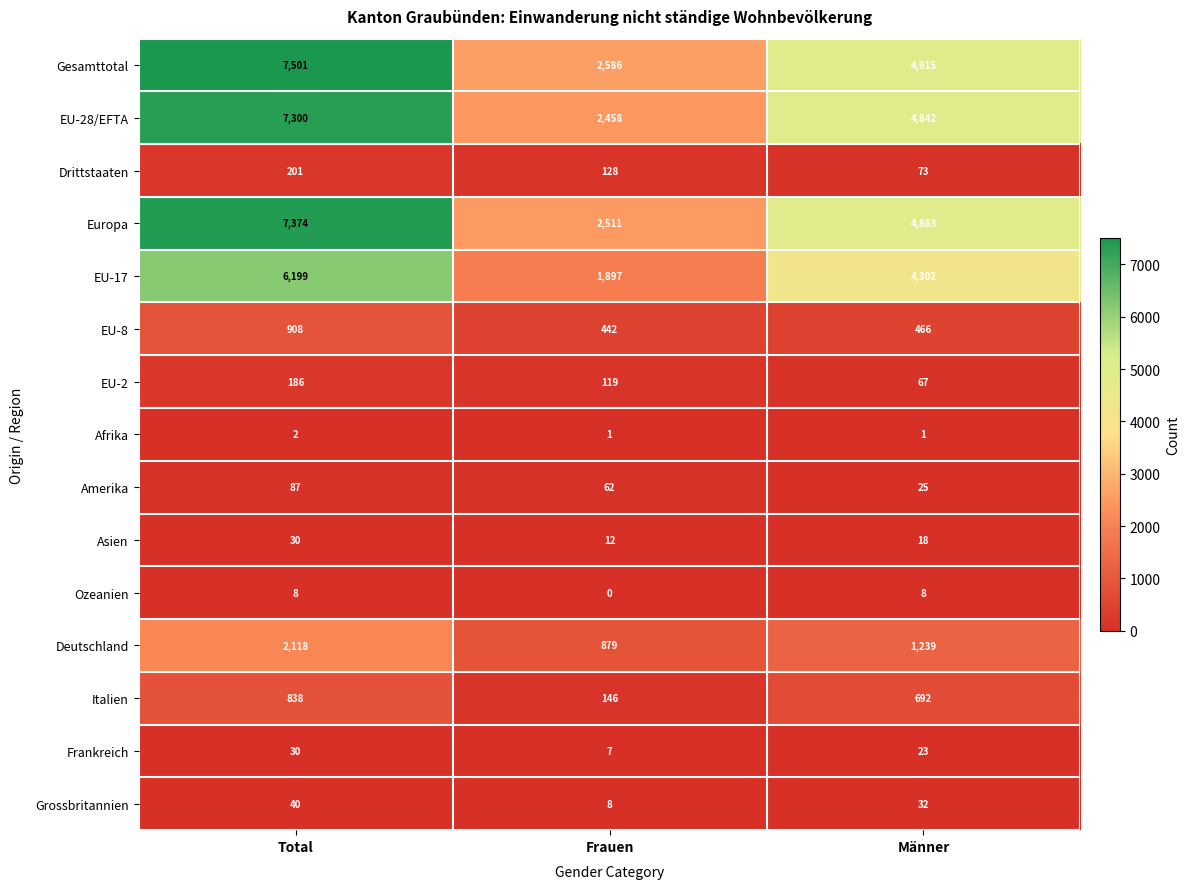

Count the Afrika values in the range 1 to 2.

3